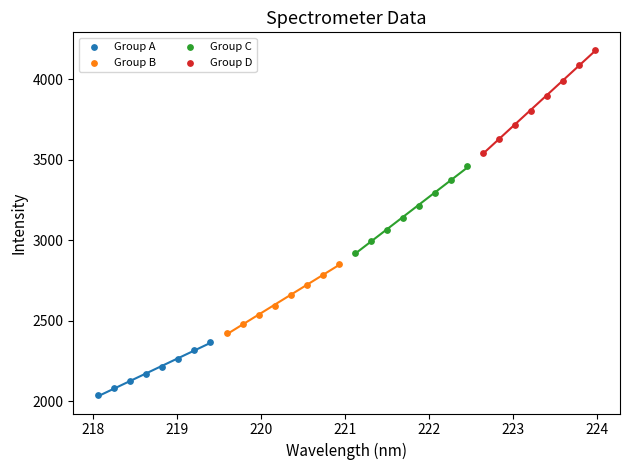

Which series reaches the maximum Y coordinate?

Group D